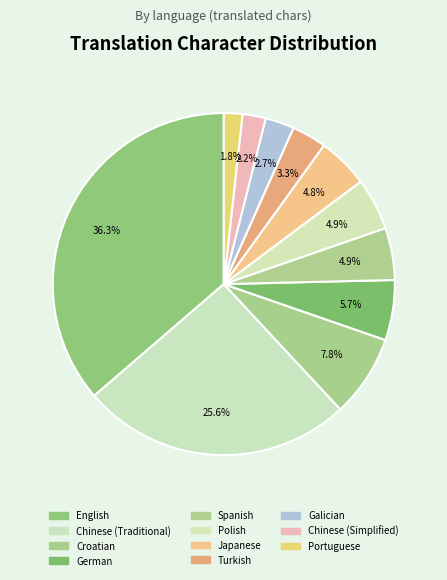

To the nearest percent, what is the average slice percentage?

9%